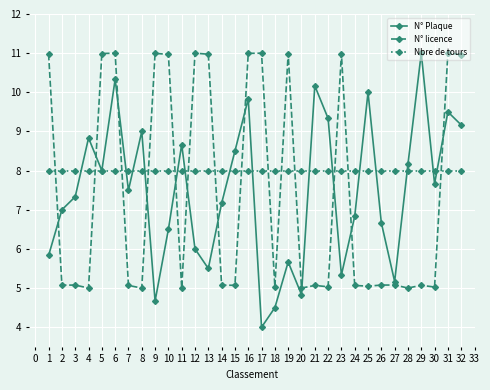

Is the value of N° licence at 19 greater than the value of Nbre de tours at 28?

Yes